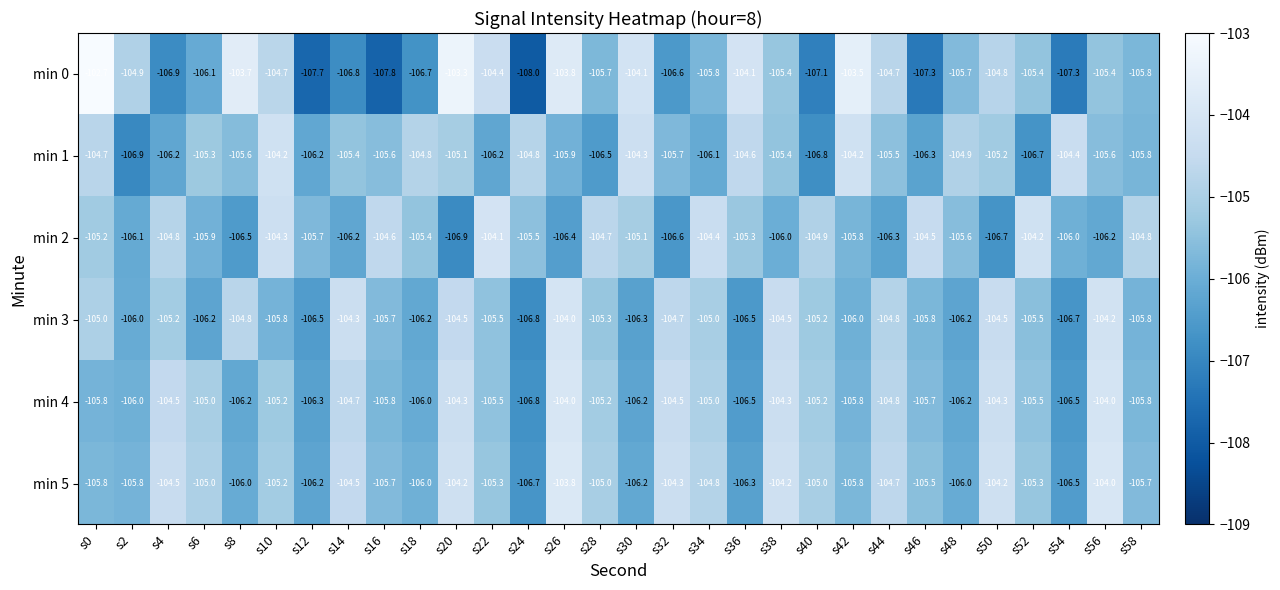

Rank the series at s28 from highest to lowest value.

min 2, min 5, min 4, min 3, min 0, min 1